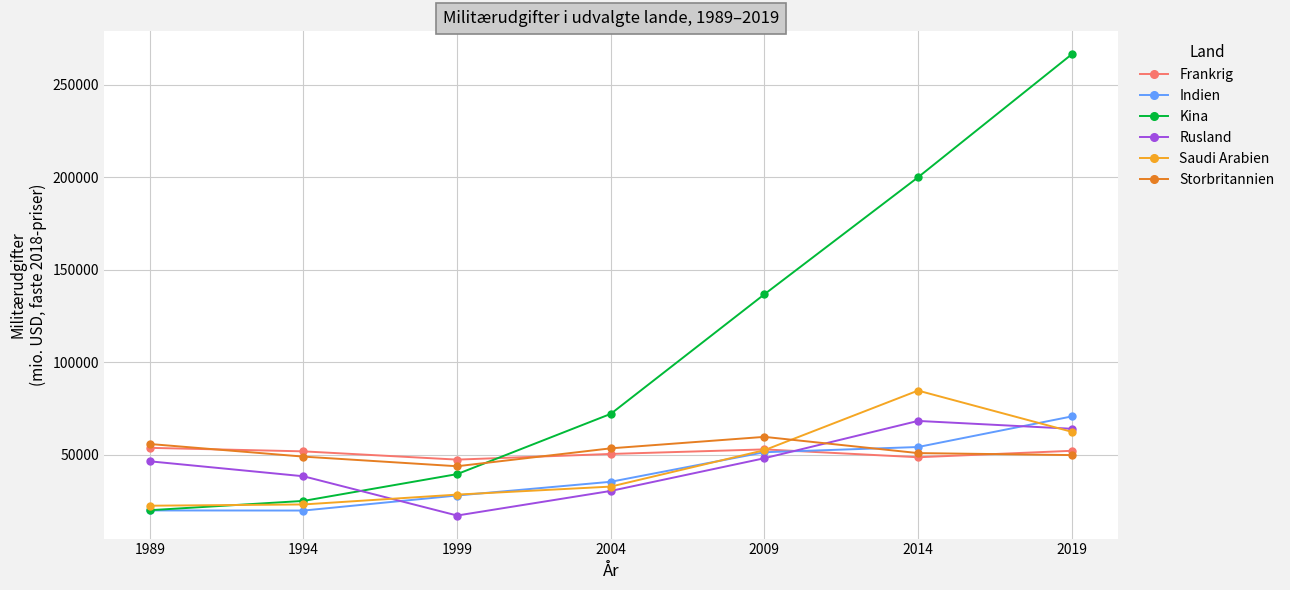

At which category does the chart reach its peak across all series?

2019